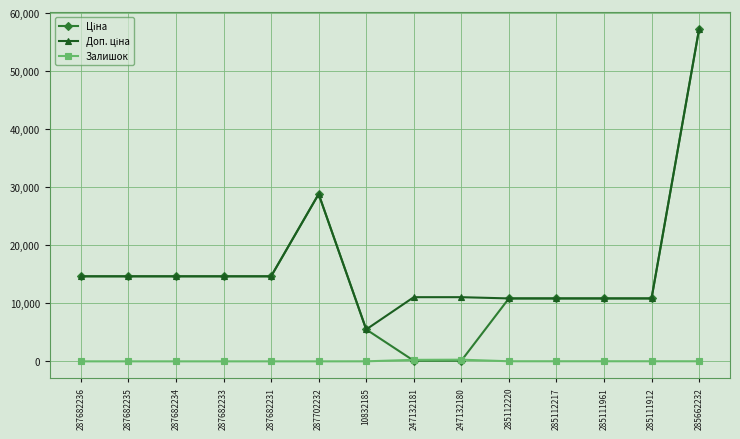

What is the spread (max minus min) of values at 287702232?

28821.8